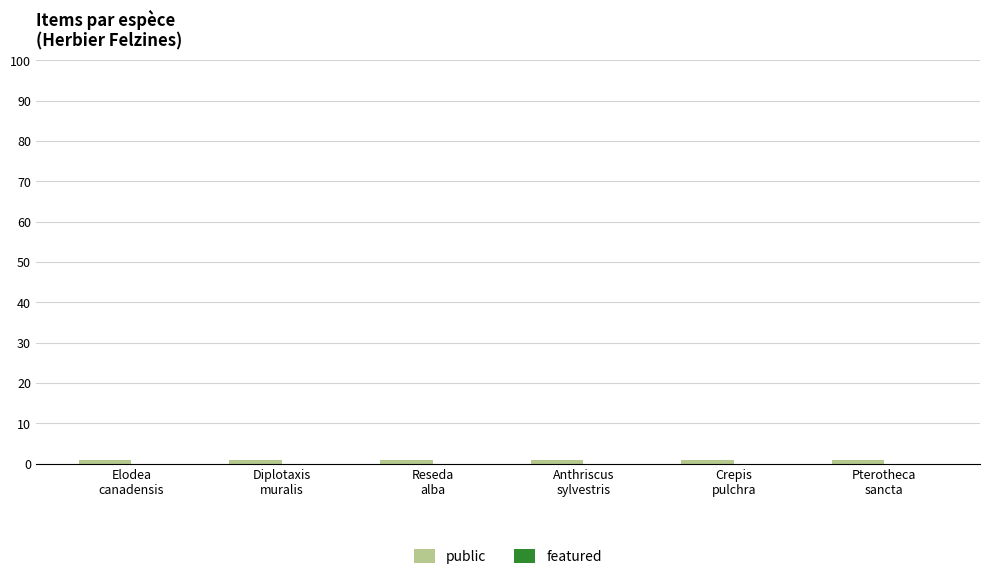

Reading left to right, what are all the values shown in this chart?

public: Elodea
canadensis=1	Diplotaxis
muralis=1	Reseda
alba=1	Anthriscus
sylvestris=1	Crepis
pulchra=1	Pterotheca
sancta=1
featured: Elodea
canadensis=0	Diplotaxis
muralis=0	Reseda
alba=0	Anthriscus
sylvestris=0	Crepis
pulchra=0	Pterotheca
sancta=0